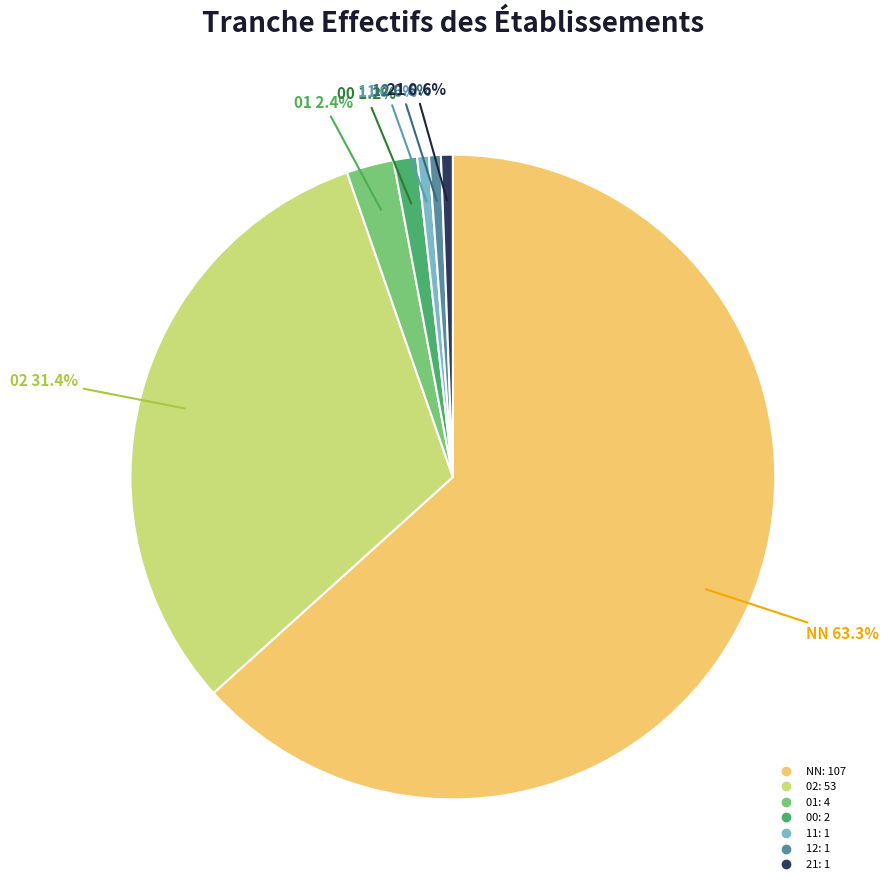

What is the largest slice in the pie chart?

NN